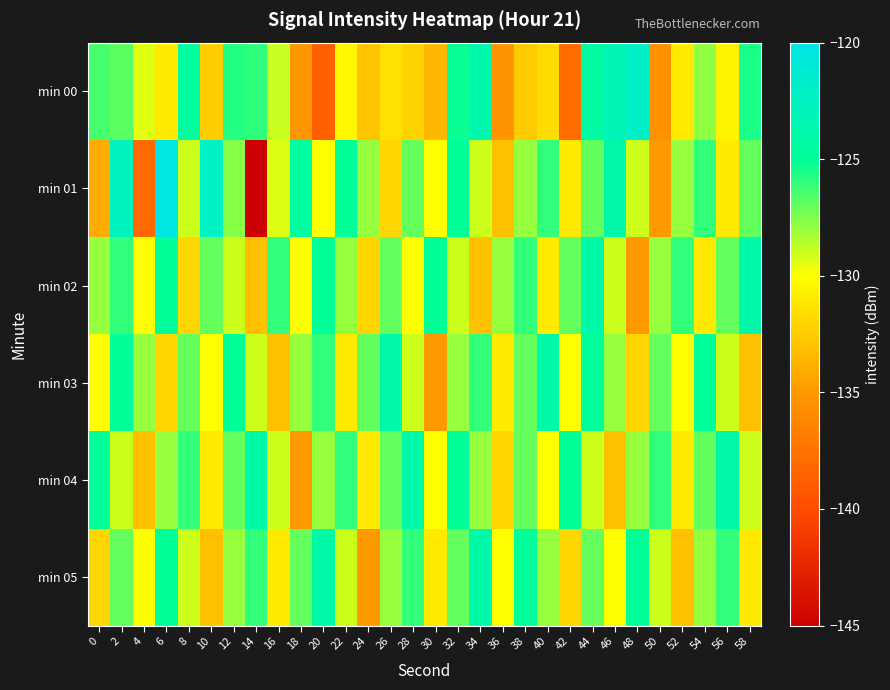

Which series changed the most between 16 and 44?

min 03